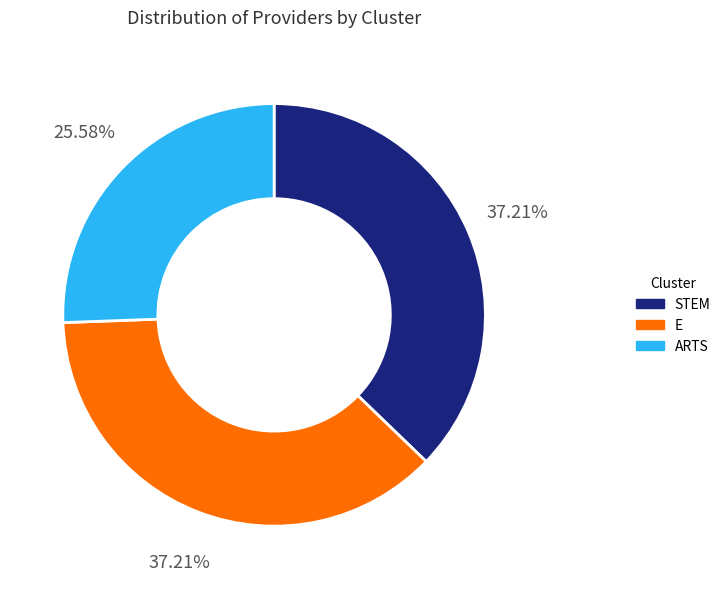

What is the ratio of the value at E to the value at ARTS?

1.5